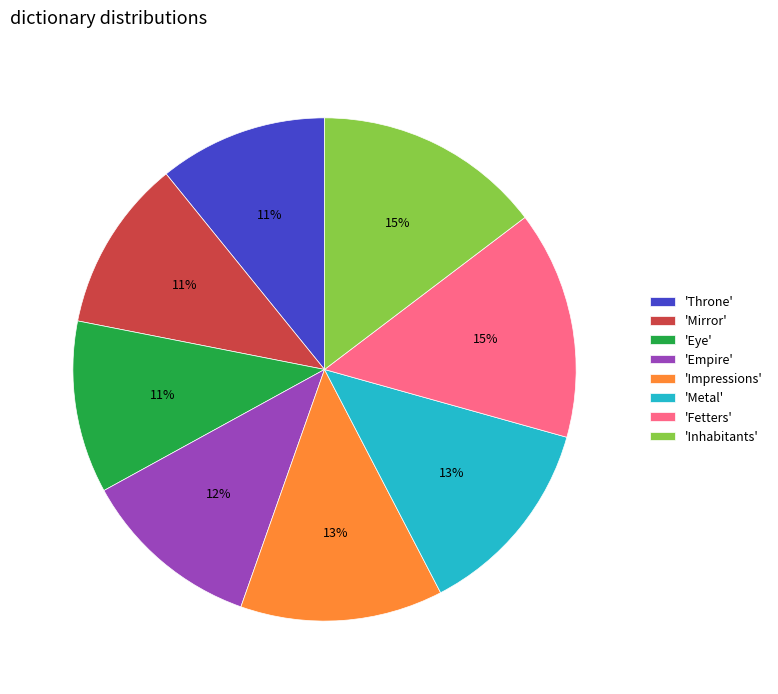

To the nearest percent, what is the average slice percentage?

12%